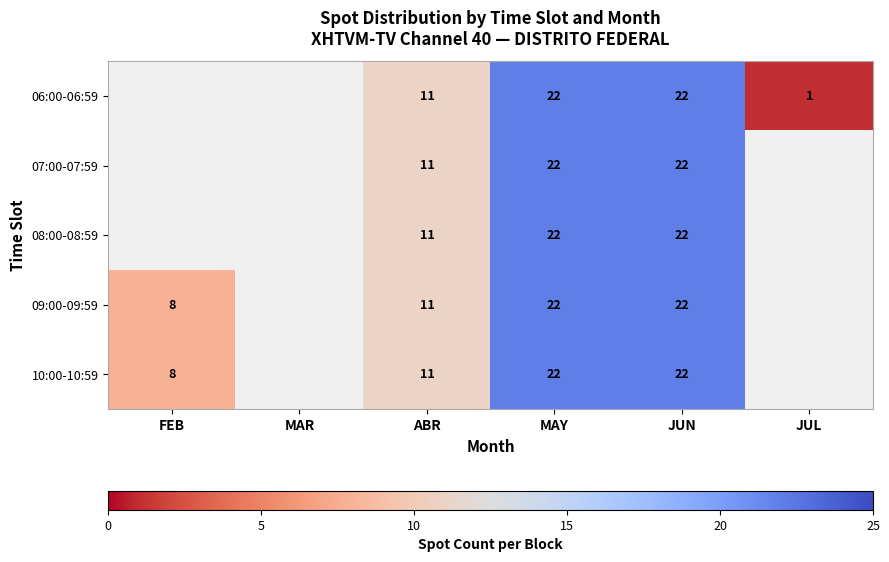

The value of 10:00-10:59 at JUN is 37.2. True or false?

False